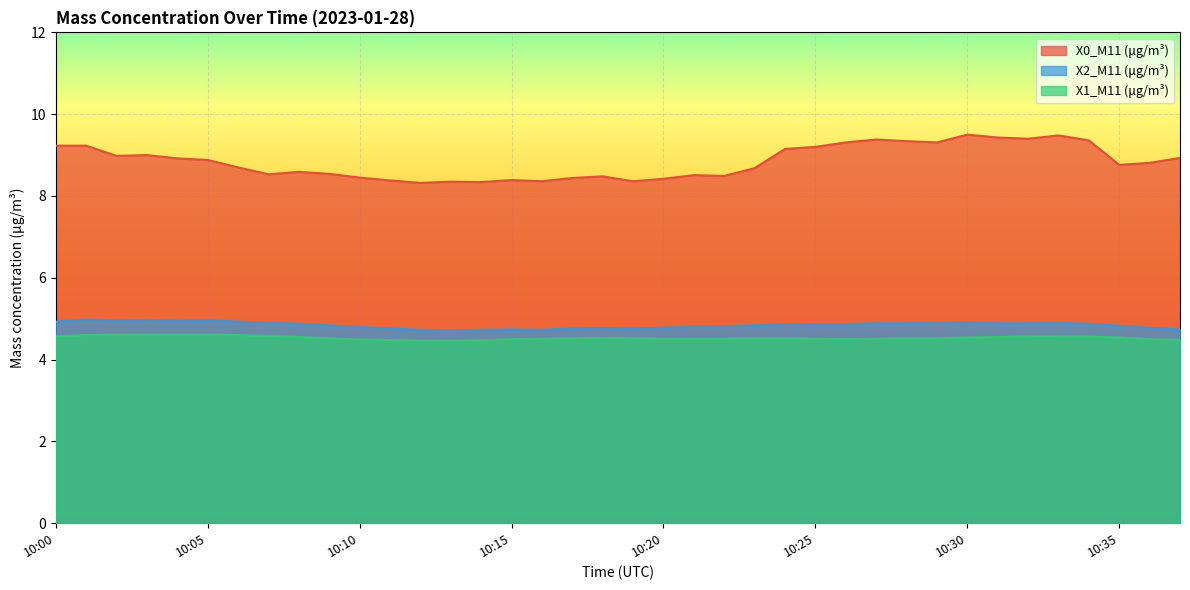

True or false: X2_M11 (μg/m³) has more than 0 points higher than both neighbors.

True